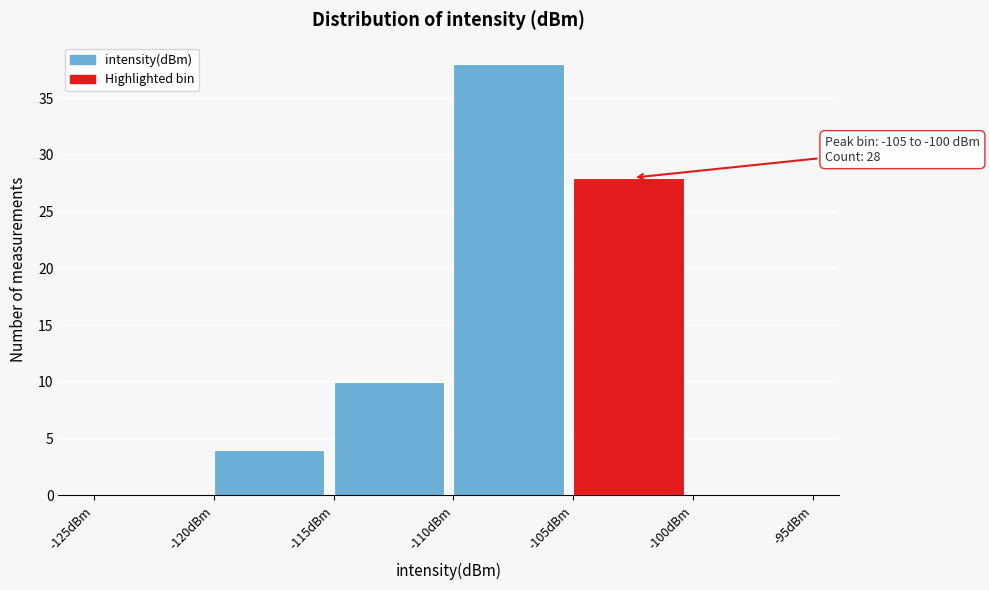

Over which range of the x-axis is the bar tallest?

-110 to -105